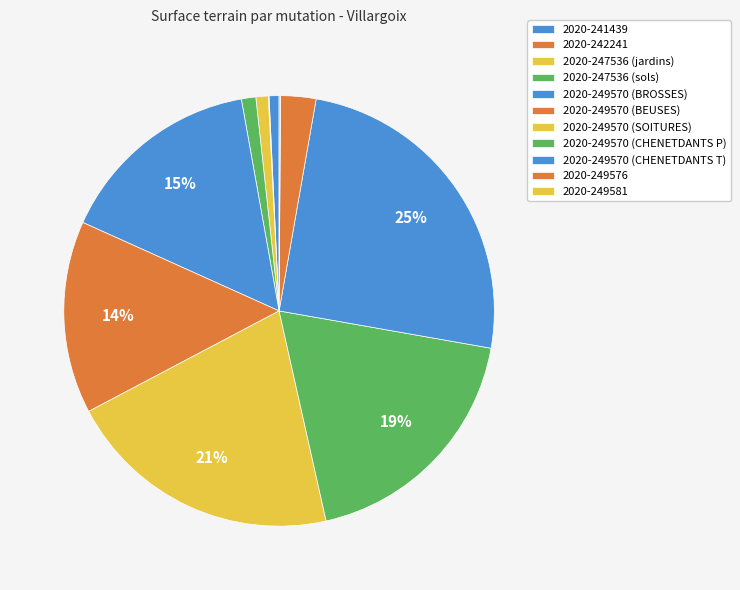

Does any single category account for the majority?

No